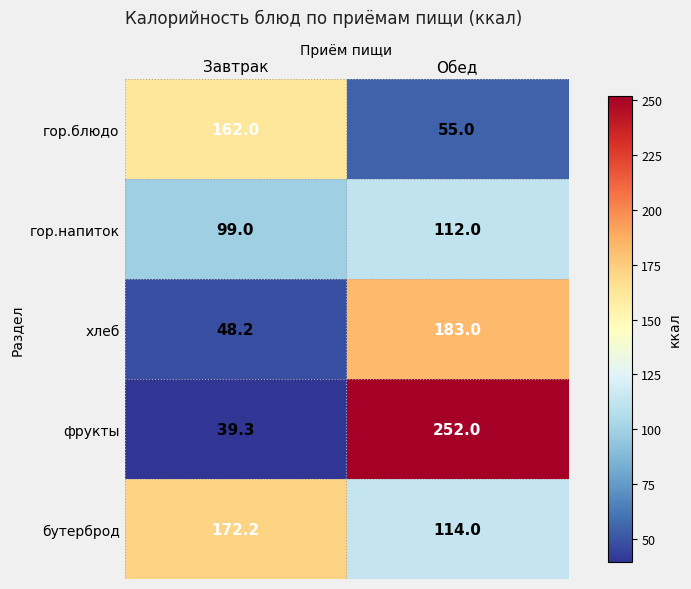

What is the maximum value shown in the chart?

252.0